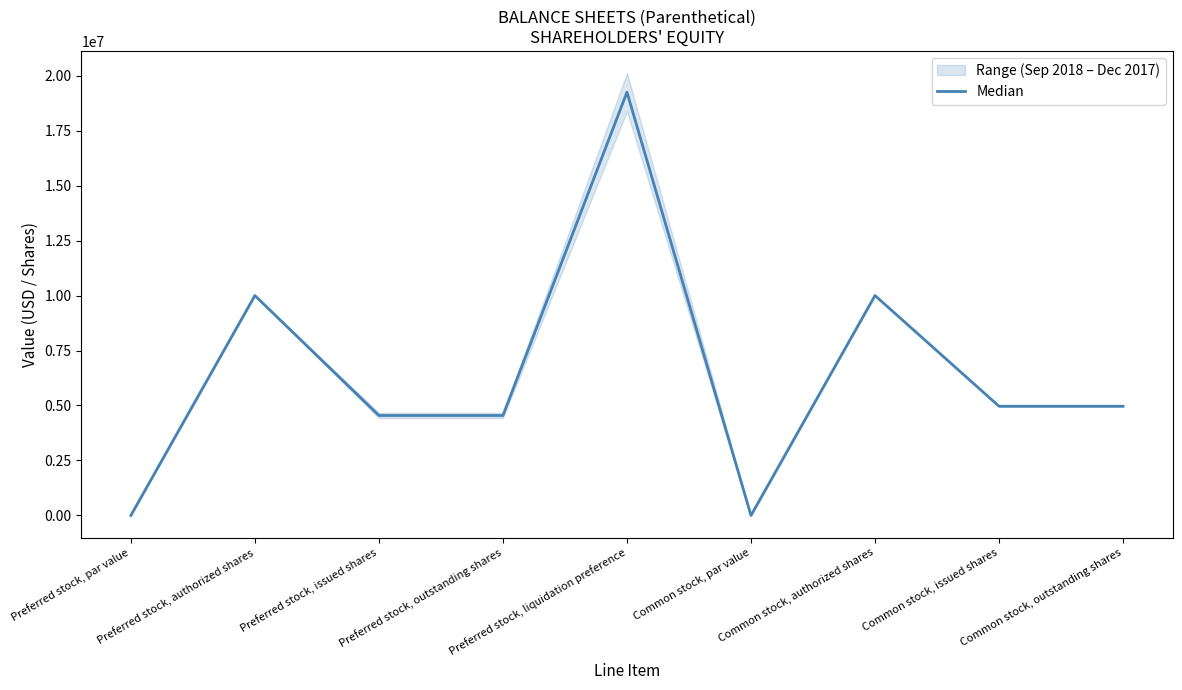

Rank the categories by value from lowest to highest.

Preferred stock, par value, Common stock, par value, Preferred stock, issued shares, Preferred stock, outstanding shares, Common stock, issued shares, Common stock, outstanding shares, Preferred stock, authorized shares, Common stock, authorized shares, Preferred stock, liquidation preference